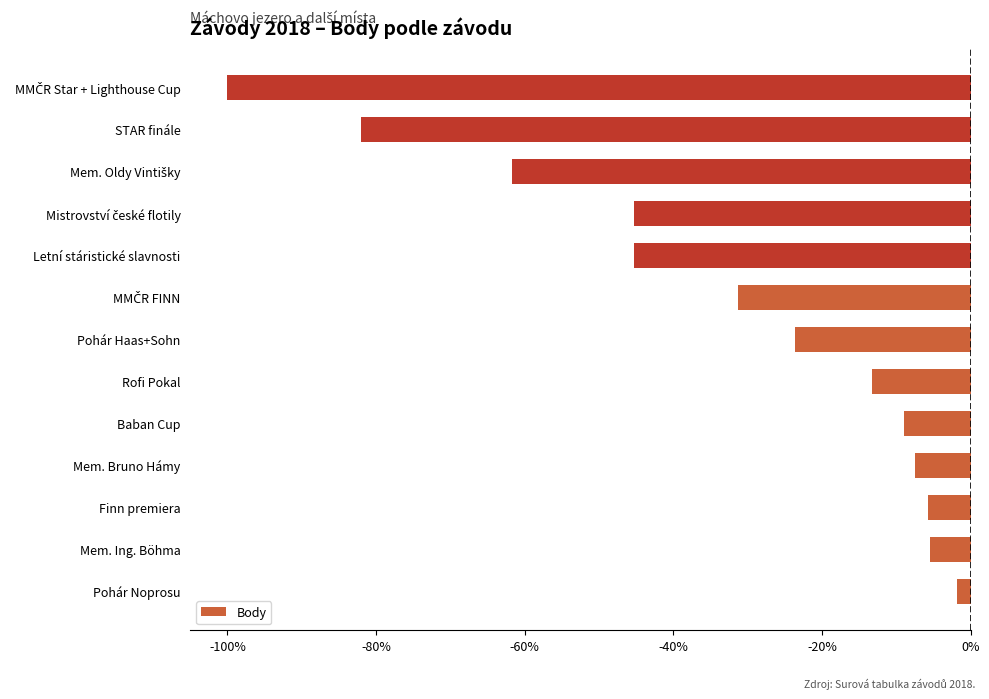

How many bars are there in total?

13